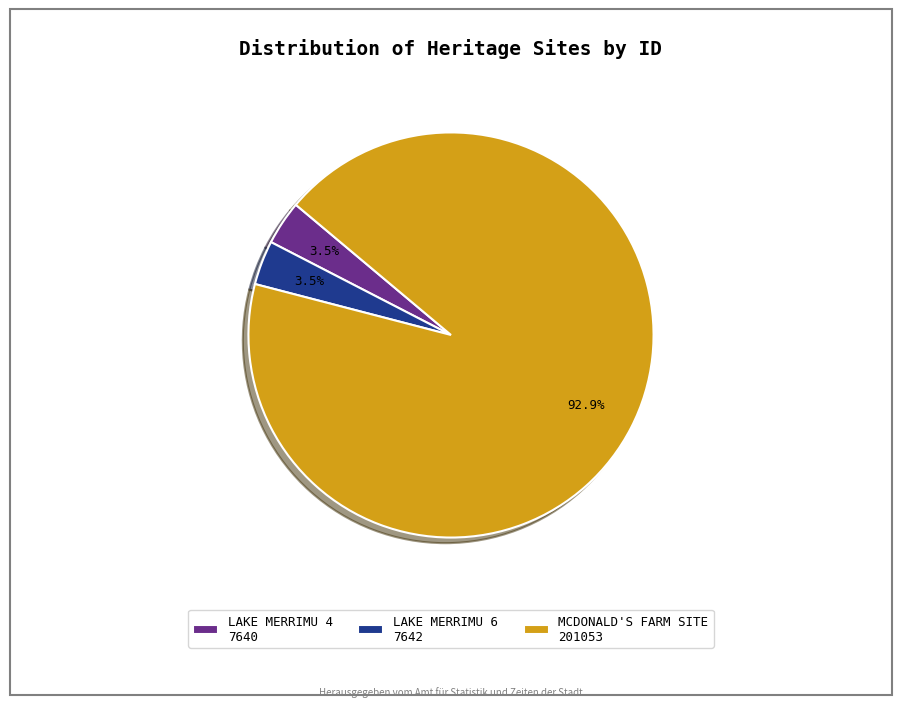

Combined, do LAKE MERRIMU 6 and LAKE MERRIMU 4 account for over 50%?

No